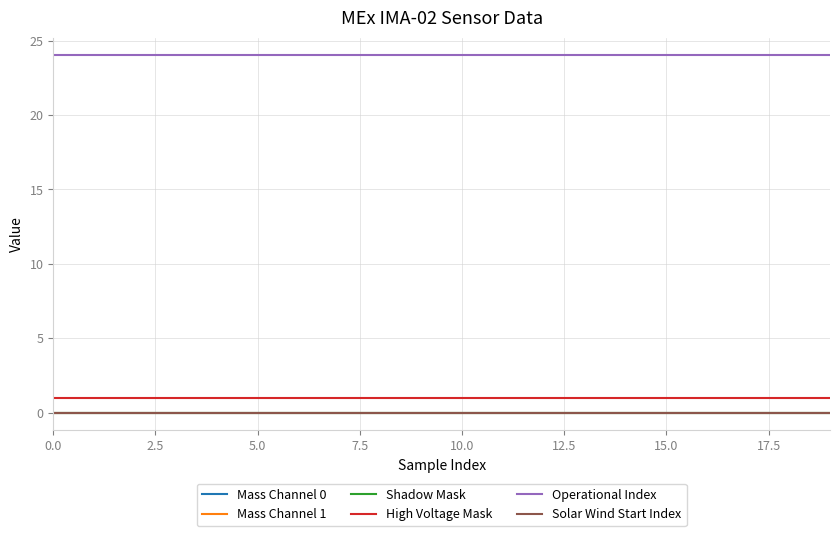

Rank the series by their maximum value, from lowest to highest.

Mass Channel 0, Mass Channel 1, Shadow Mask, Solar Wind Start Index, High Voltage Mask, Operational Index